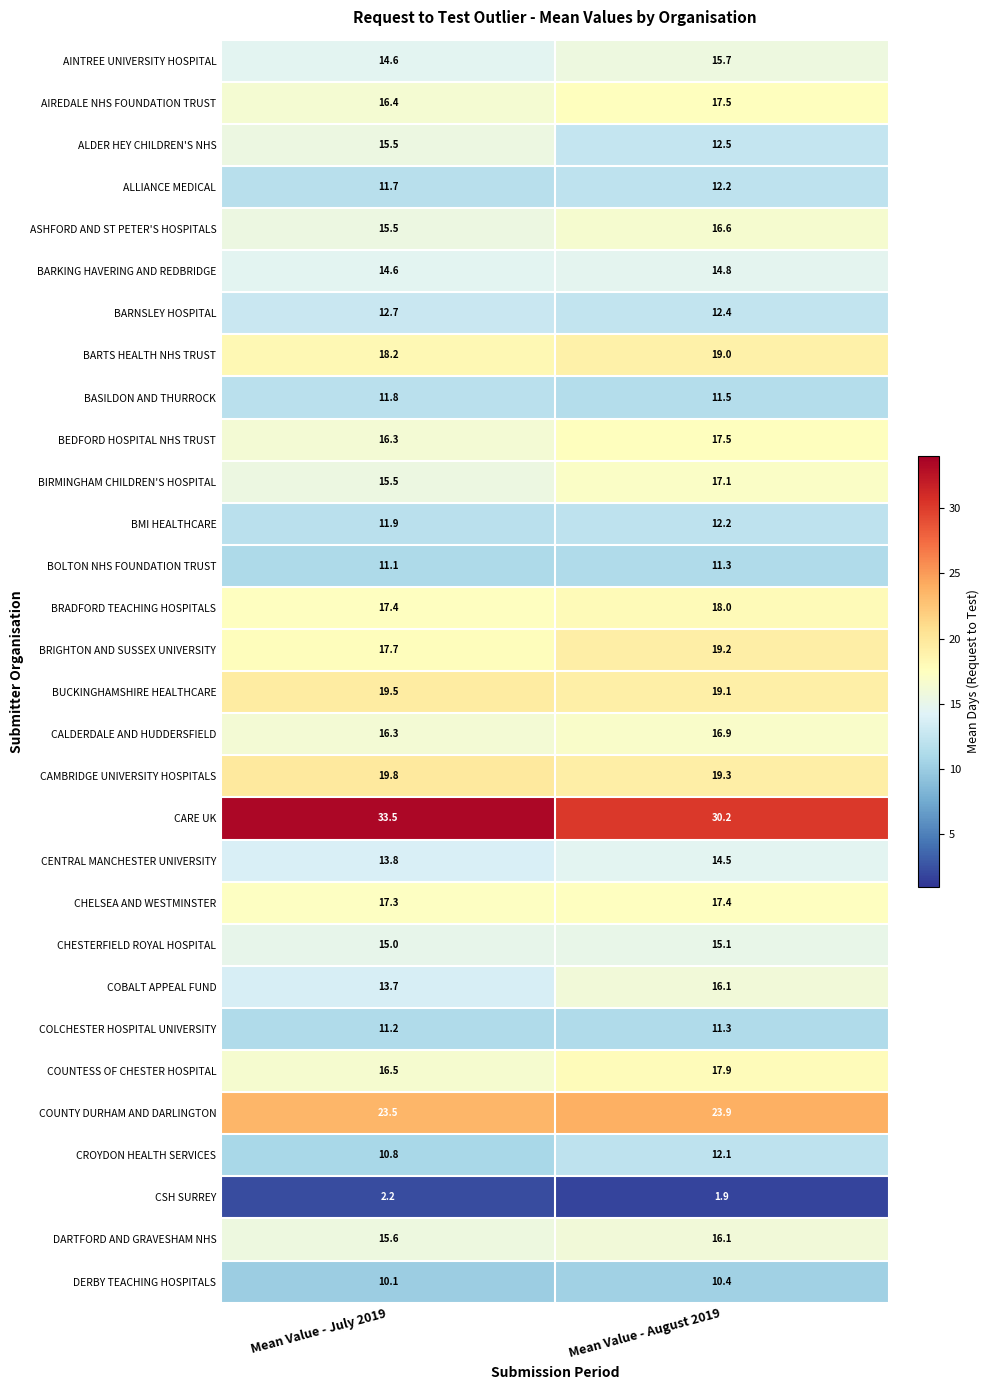

What is the sum of the AINTREE UNIVERSITY HOSPITAL values at Mean Value - August 2019 and Mean Value - July 2019?

30.3